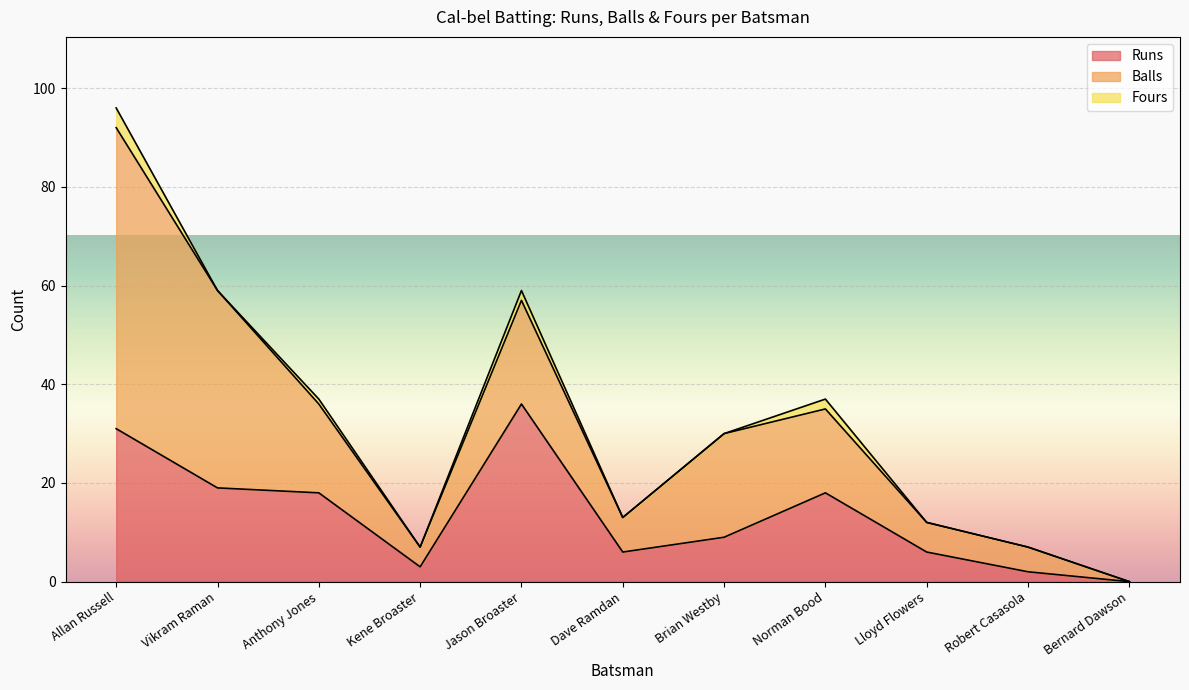

In Balls, how many points are higher than both neighbors (excluding endpoints)?

2